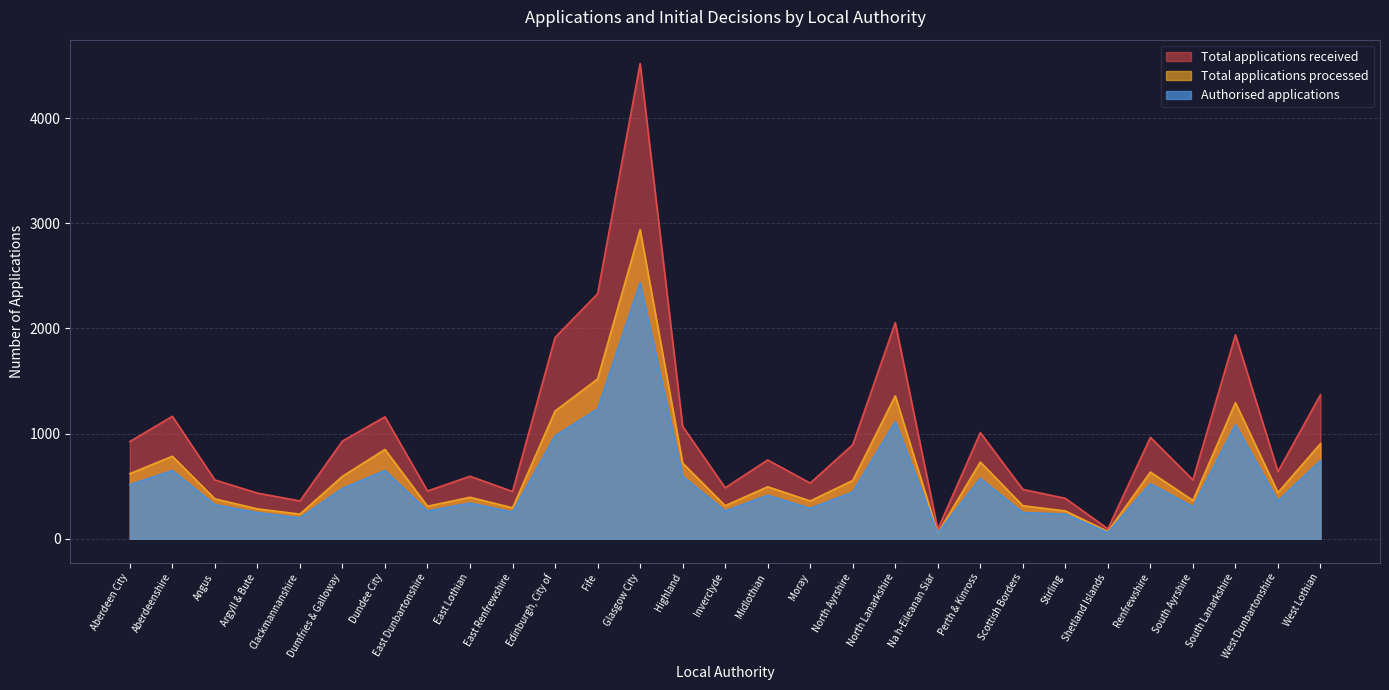

At which category is the sum across all series the highest?

Glasgow City